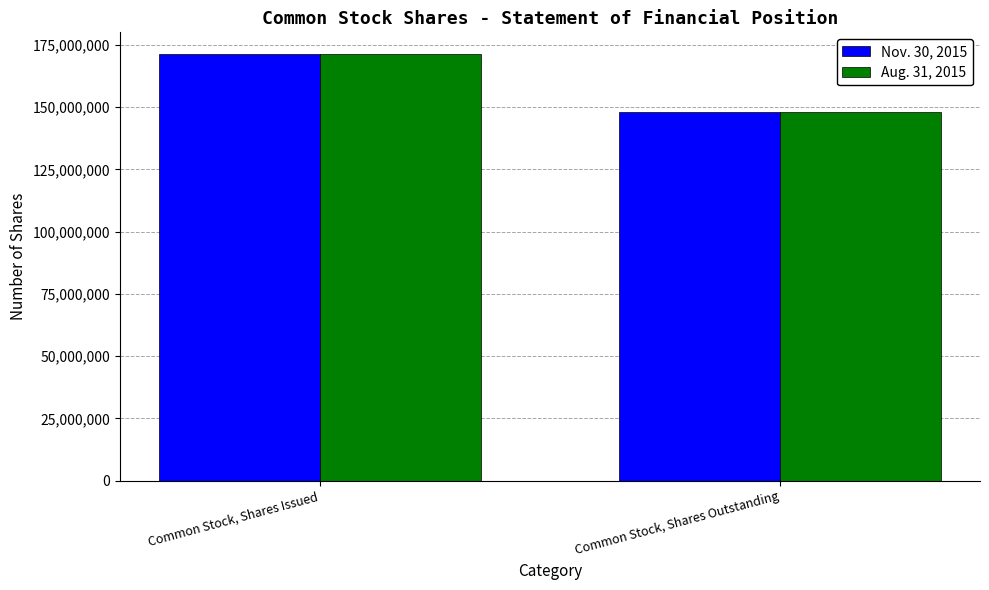

Which category has the lowest value in the Aug. 31, 2015 series?

Common Stock, Shares Outstanding